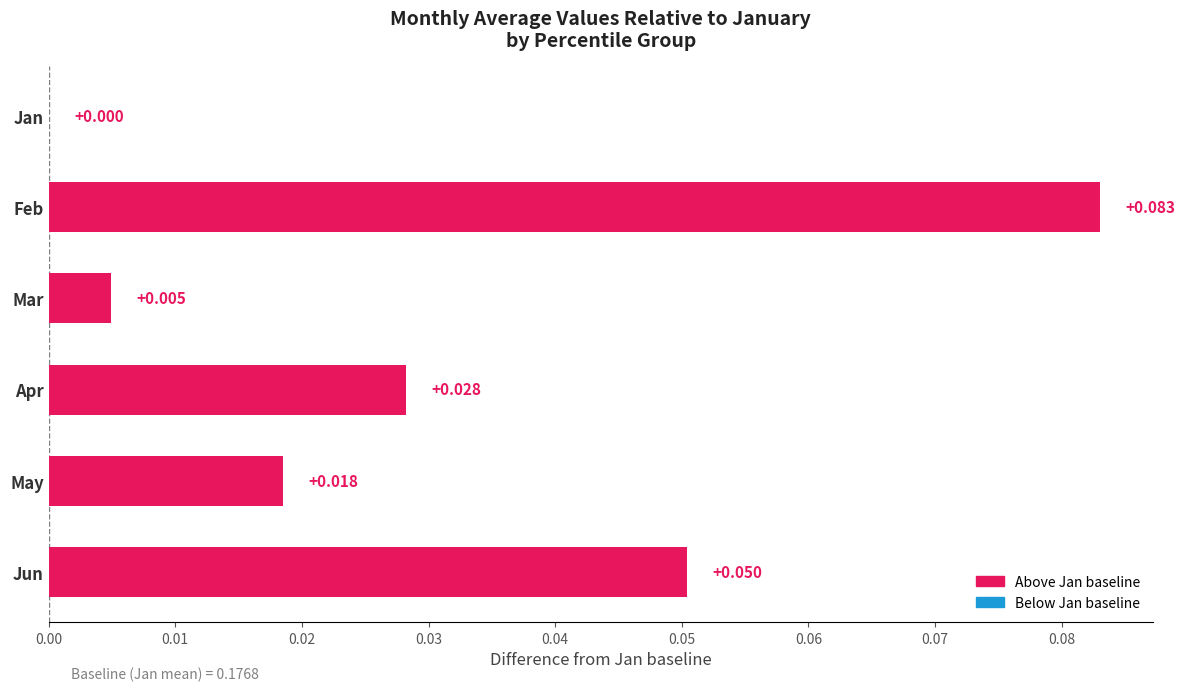

Where is the data nearest to the value 0?

Jan